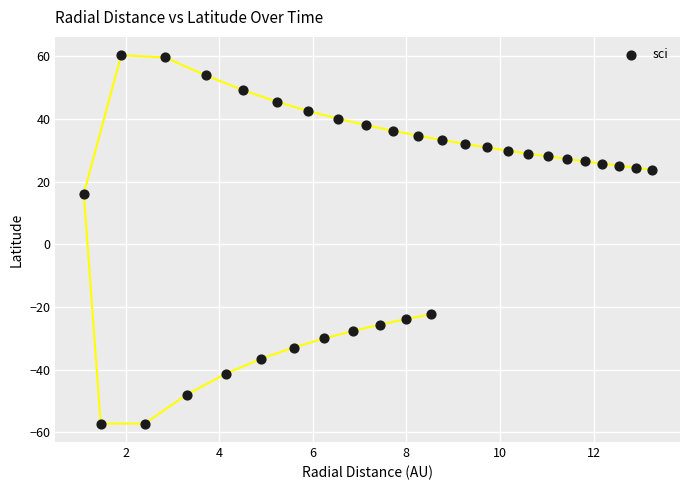

What Y value in the scatter plot is closest to 1?

16.2